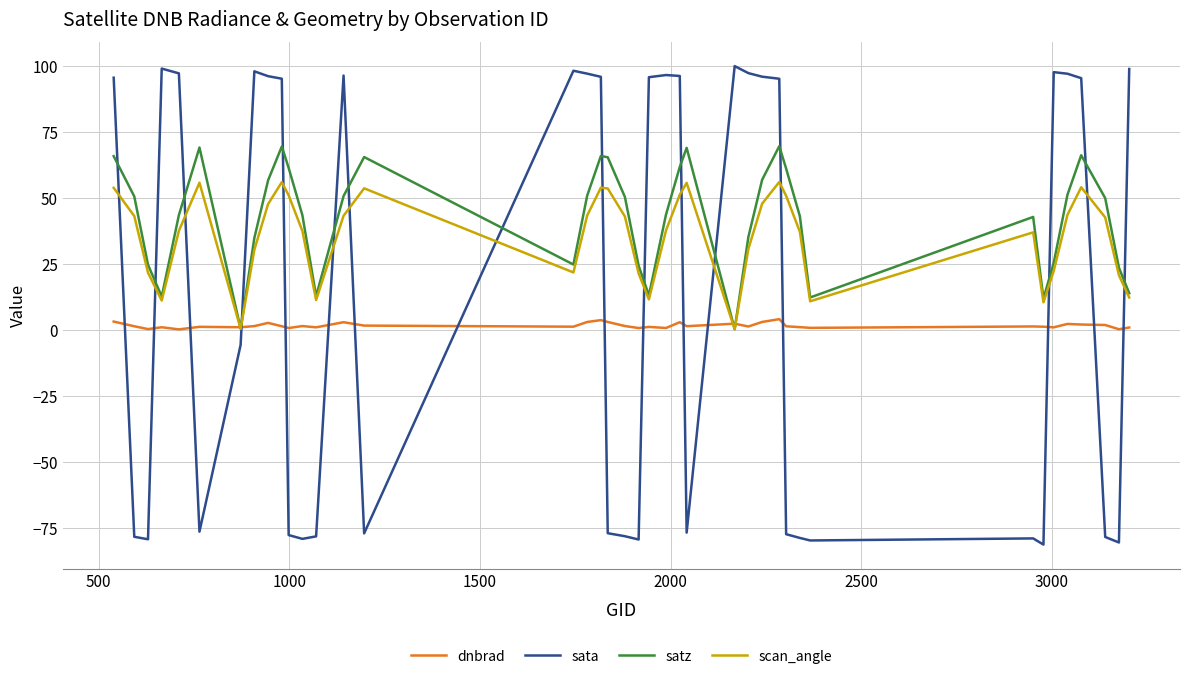

Which series has the largest range (max minus min)?

sata